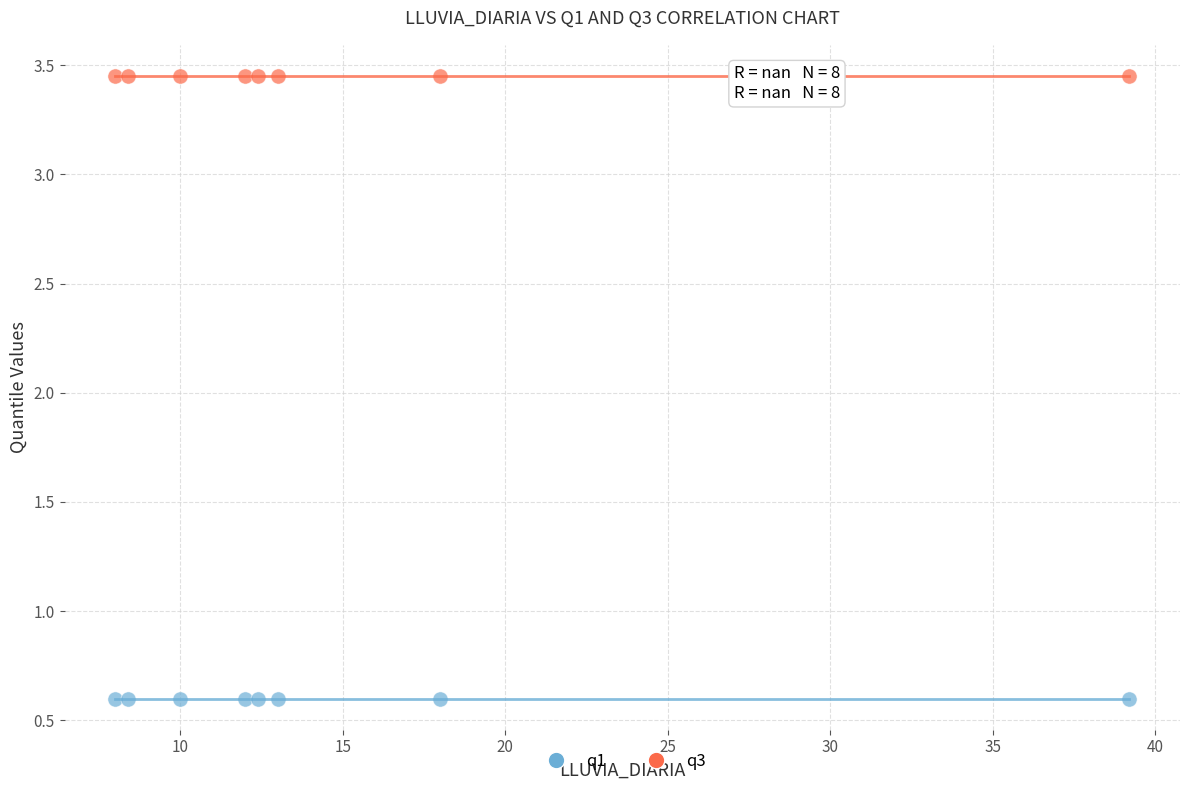

Which series contains the lowest Y value?

q1